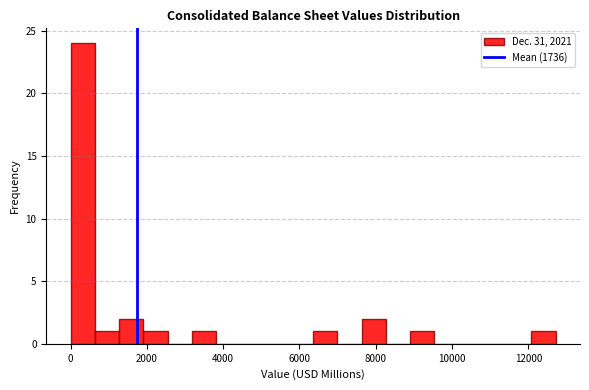

Around what value on the x-axis is the tallest bar? Give the approximate position of its centre, as read against the axis.

400